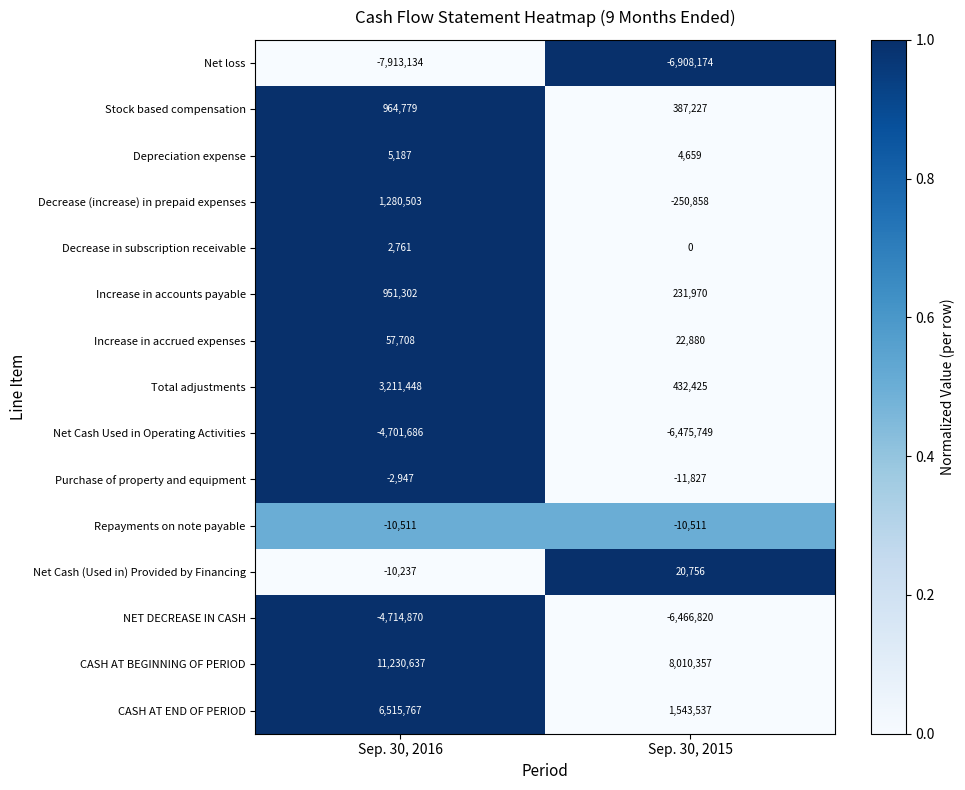

Between Sep. 30, 2016 and Sep. 30, 2015, which series saw the biggest shift?

CASH AT END OF PERIOD